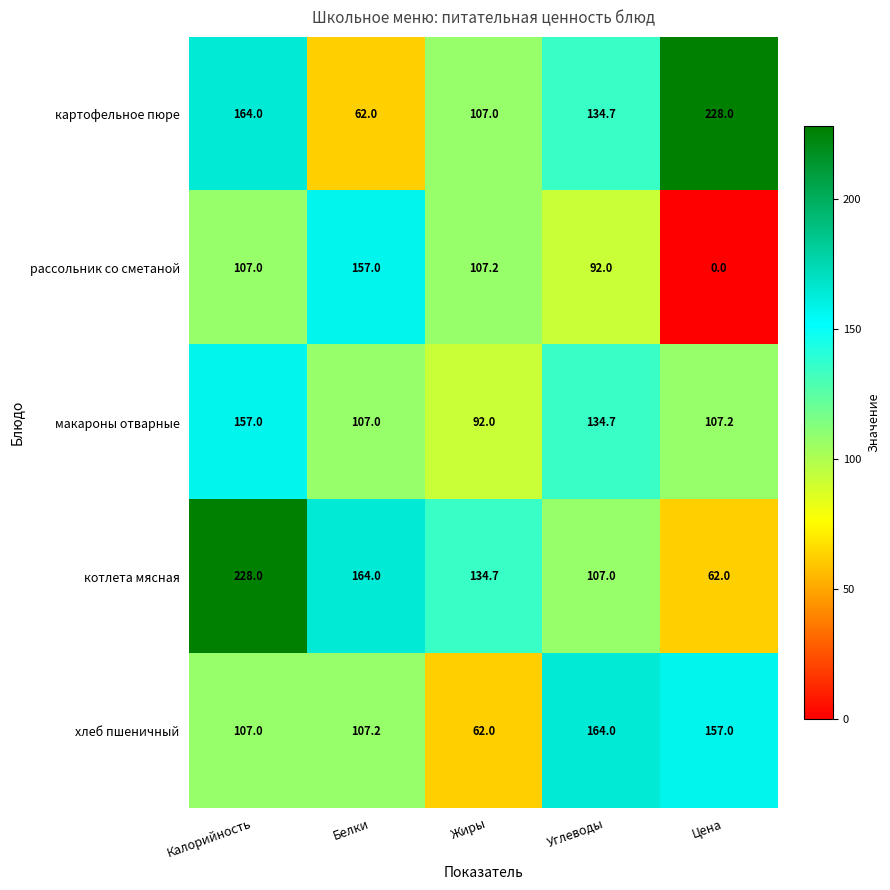

List the labels in order of картофельное пюре value, smallest first.

Белки, Жиры, Углеводы, Калорийность, Цена